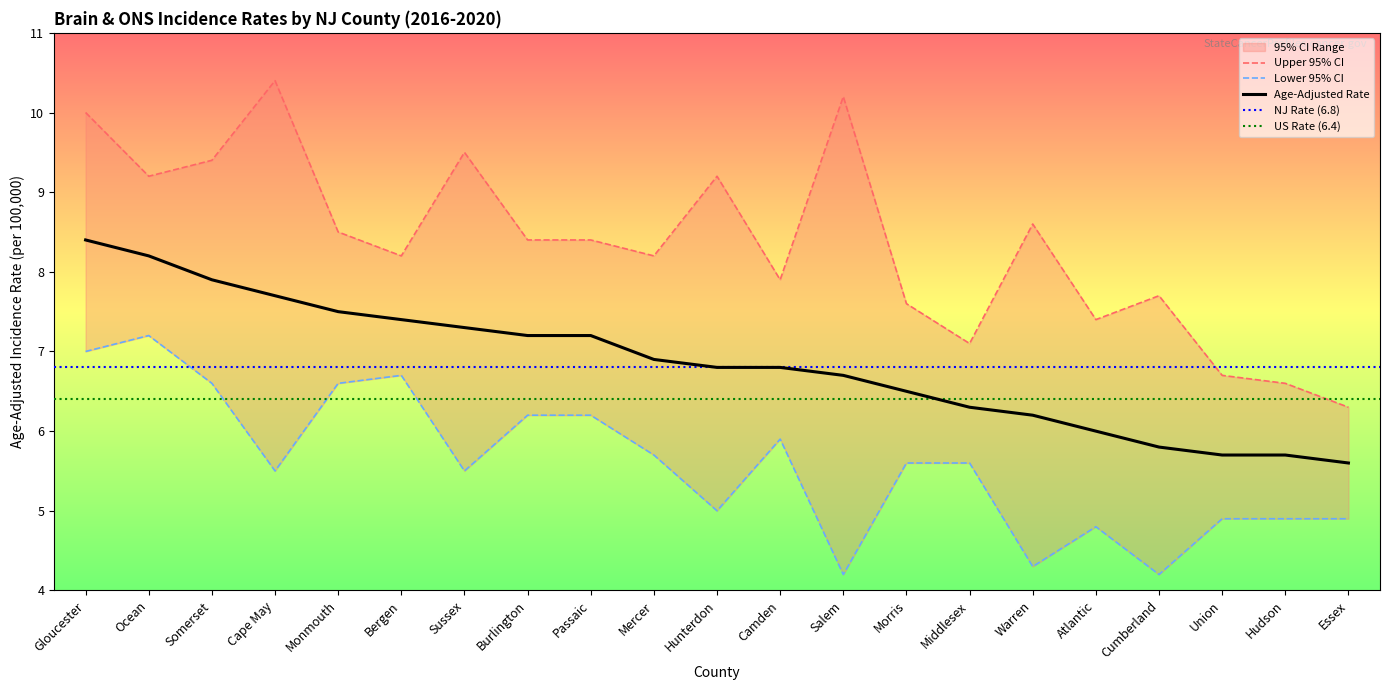

Where does the Upper 95% CI series first go above 8?

Gloucester